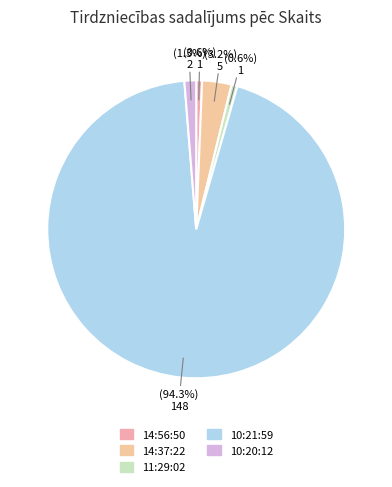

To the nearest percent, what is the difference between the largest and smallest slice percentages?

94%